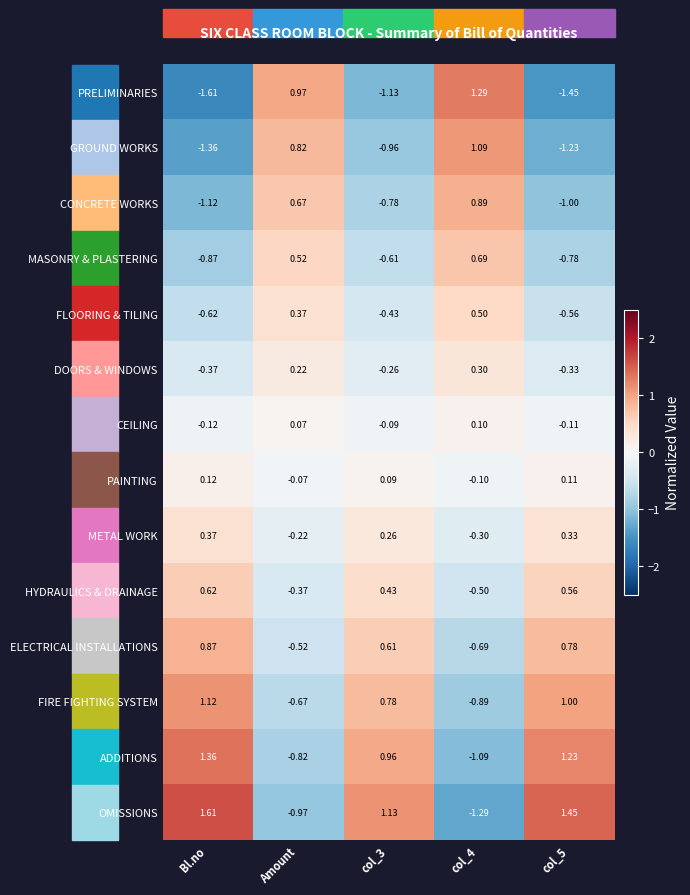

Rank the series at col_3 from lowest to highest value.

PRELIMINARIES, GROUND WORKS, CONCRETE WORKS, MASONRY & PLASTERING, FLOORING & TILING, DOORS & WINDOWS, CEILING, PAINTING, METAL WORK, HYDRAULICS & DRAINAGE, ELECTRICAL INSTALLATIONS, FIRE FIGHTING SYSTEM, ADDITIONS, OMISSIONS